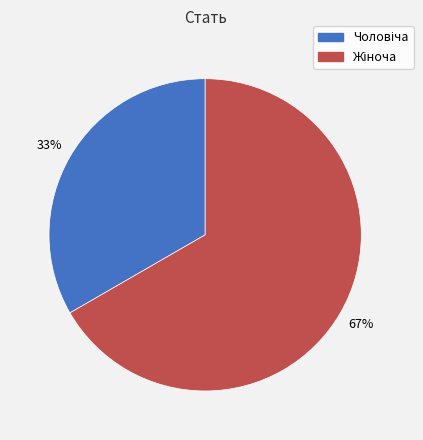

How many segments does this pie chart have?

2